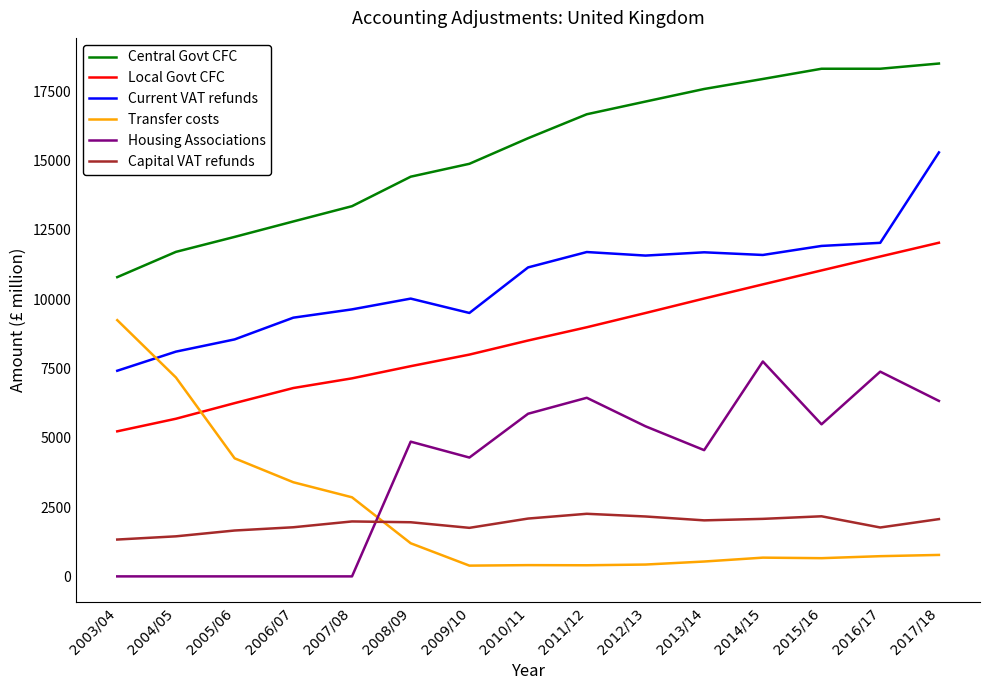

The Current VAT refunds series shows 10496 at 2003/04. True or false?

False